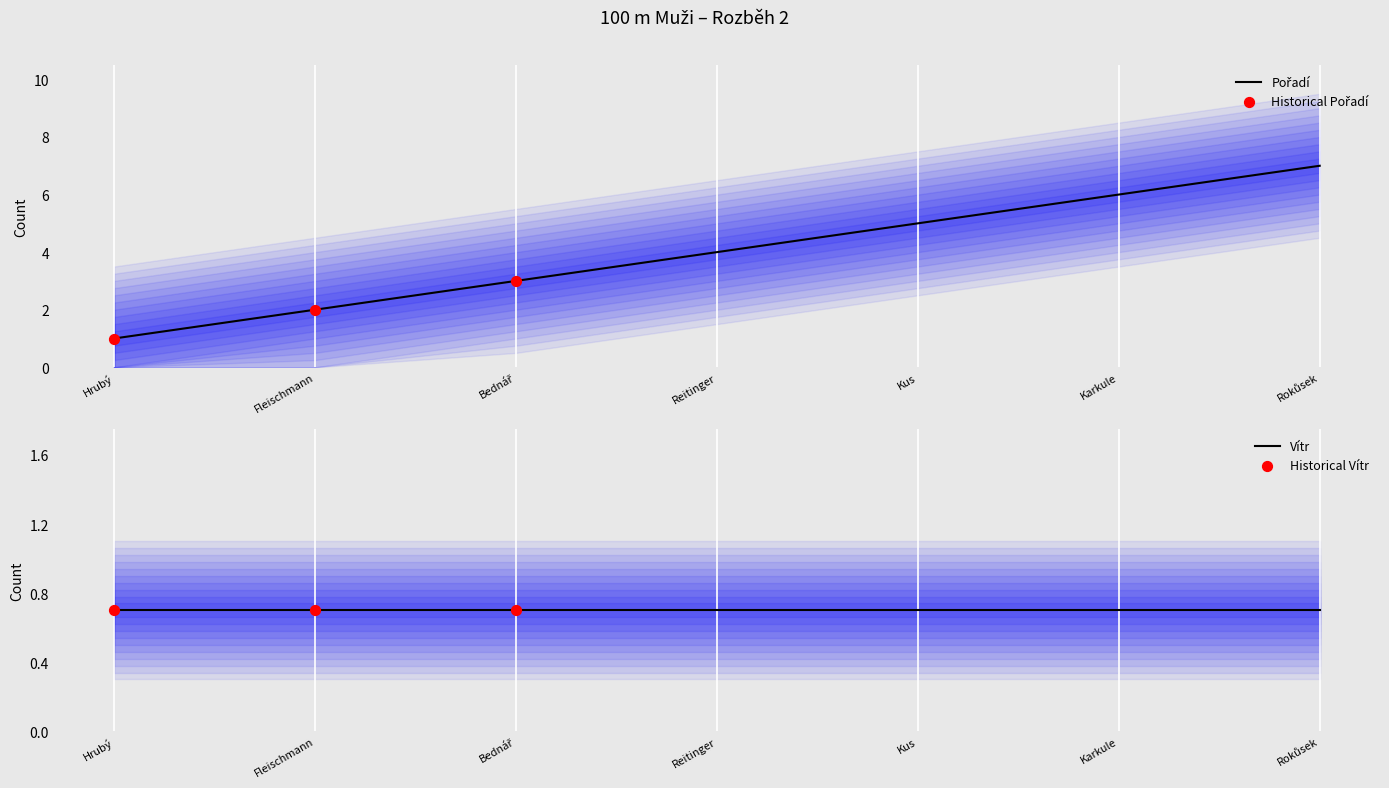

Which has a higher value, Kus or Fleischmann?

Kus